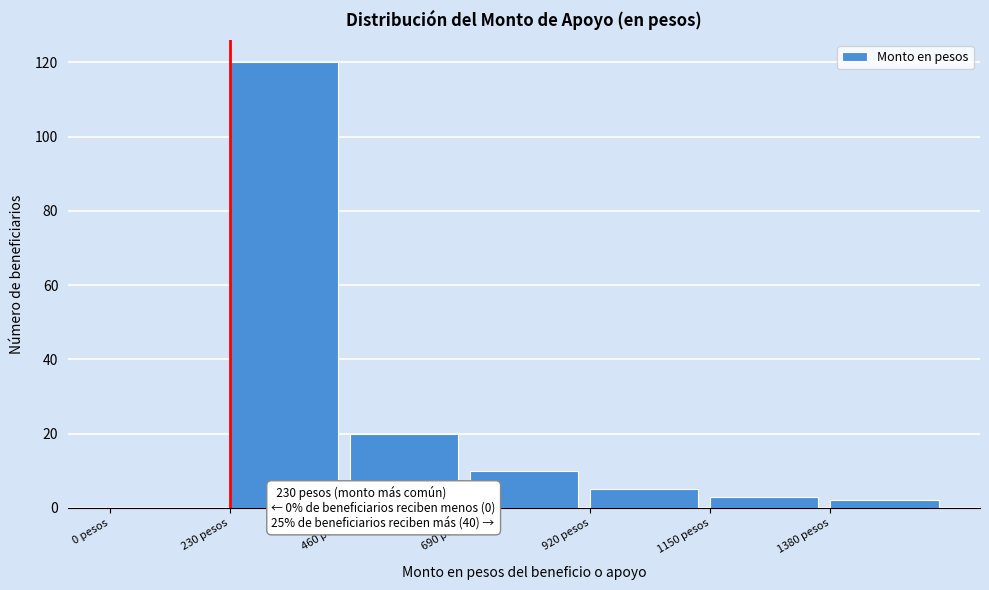

Which range on the x-axis has the tallest bar?

230 to 460